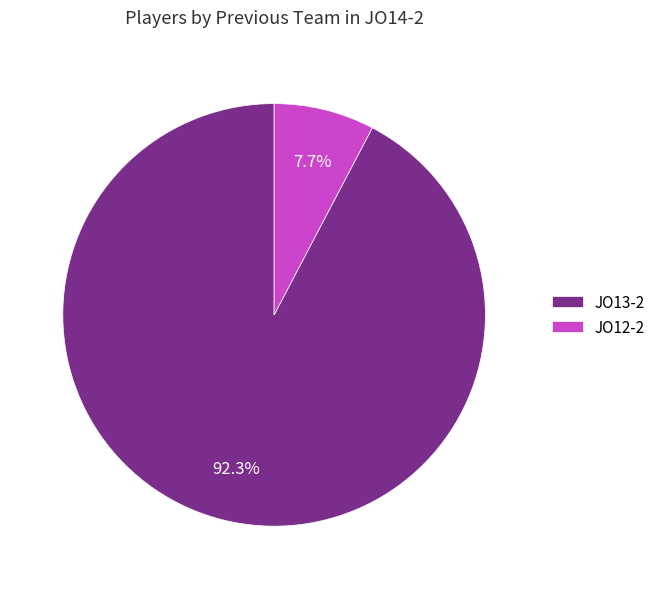

Is the sum of JO12-2 and JO13-2 greater than half?

Yes